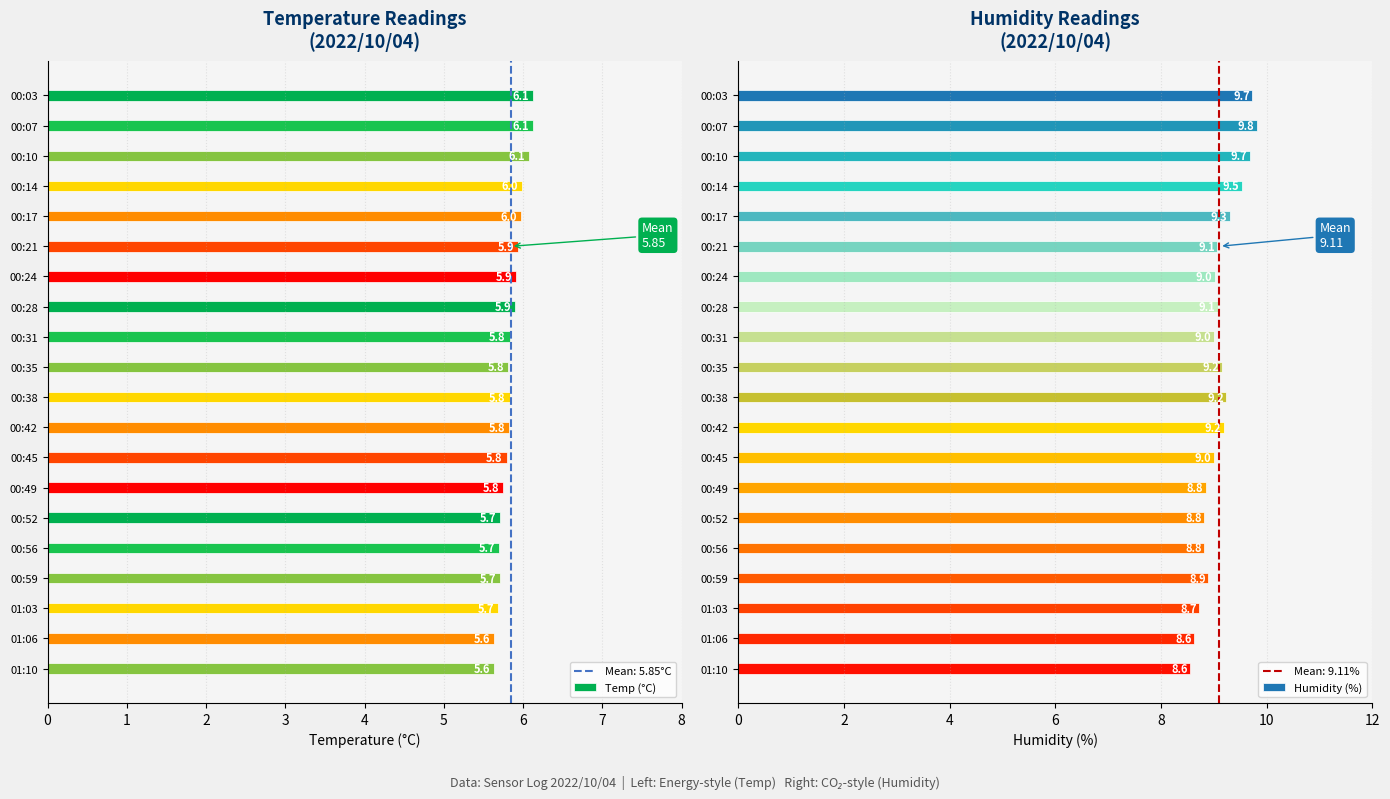

How many groups of bars are there?

20